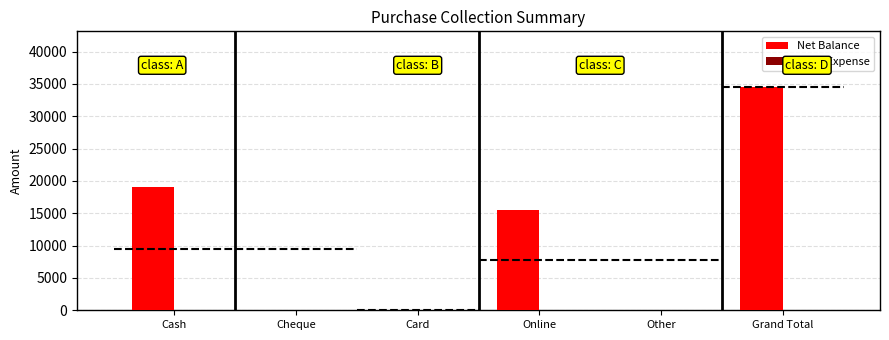

What is the difference between the second highest and second lowest values in the Net Balance series?

19000